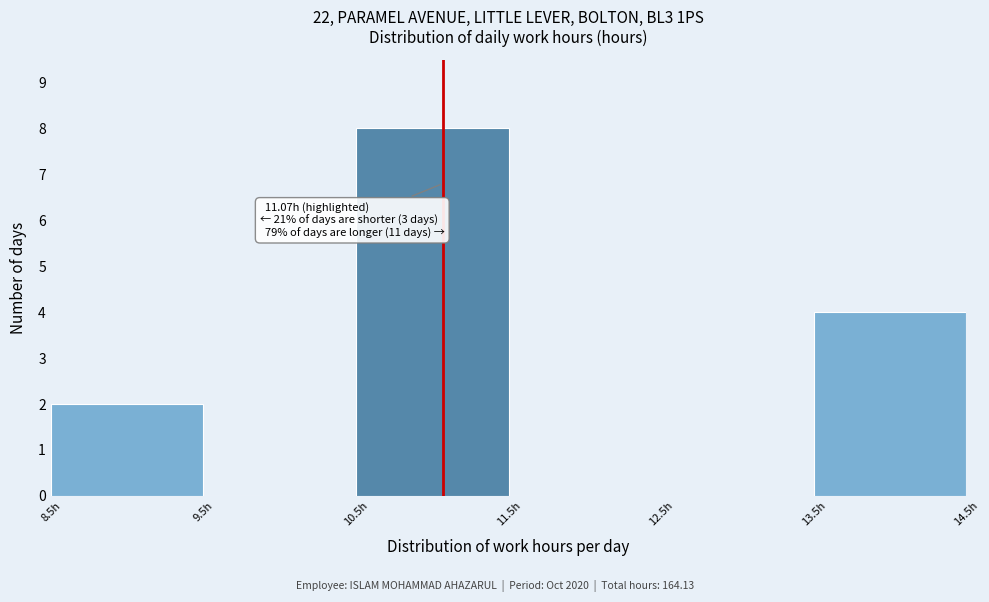

Which range on the x-axis has the tallest bar?

10.5 to 11.5